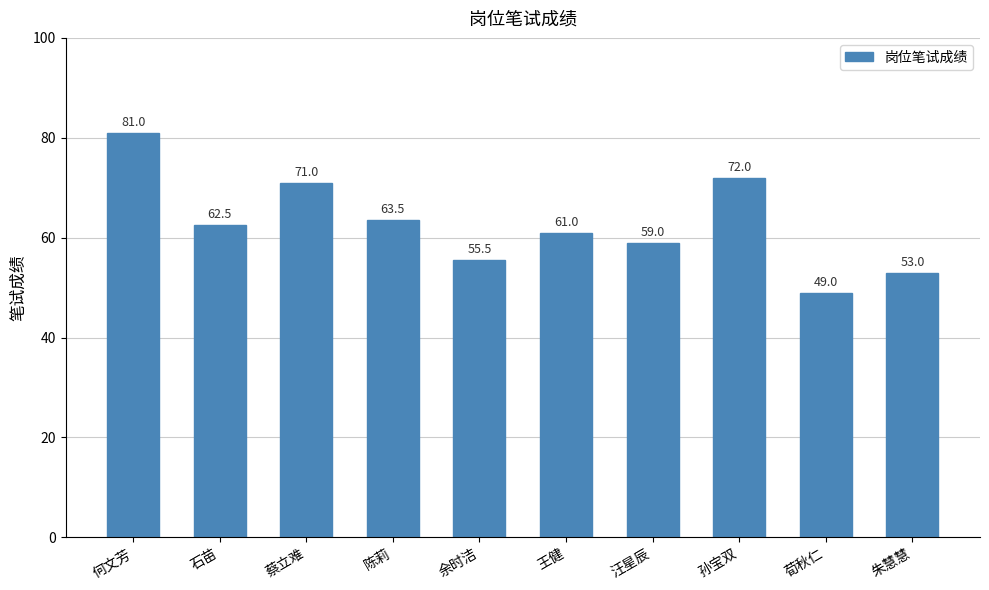

Reading left to right, what are all the values shown in this chart?

何文芳=81.0	石苗=62.5	蔡立难=71.0	陈莉=63.5	余时洁=55.5	王健=61.0	汪星辰=59.0	孙宝双=72.0	荀秋仁=49.0	朱慧慧=53.0